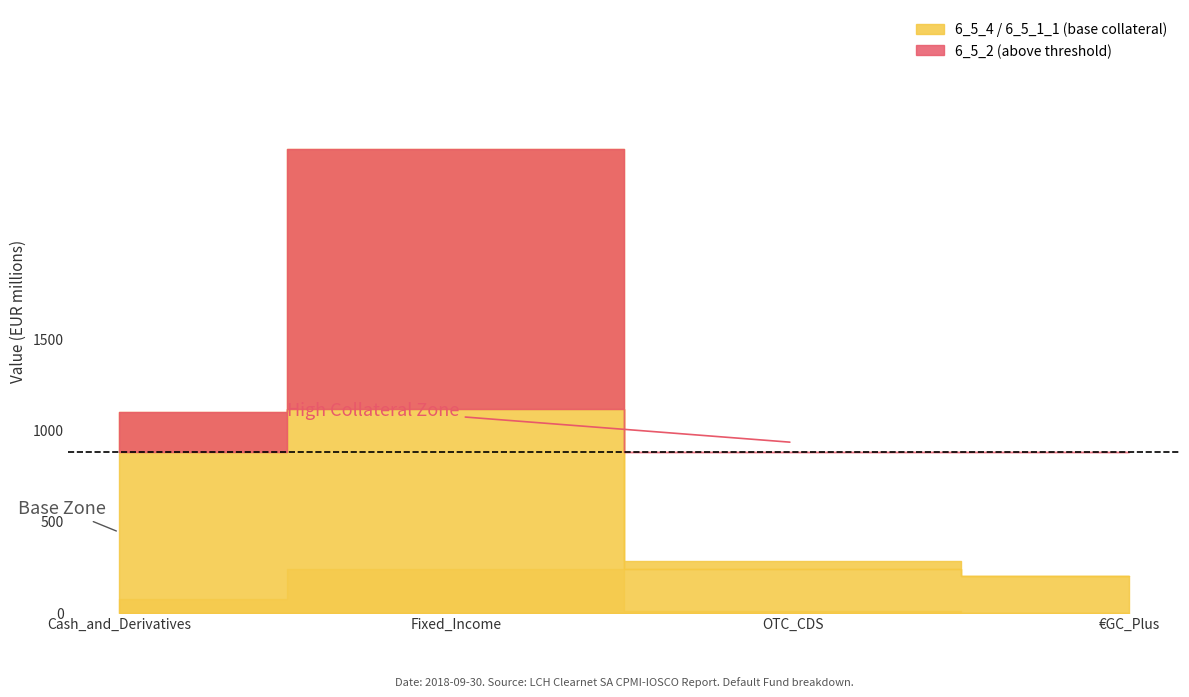

What is the value of the 6_5_4 point at the 4th from the left?

202000000